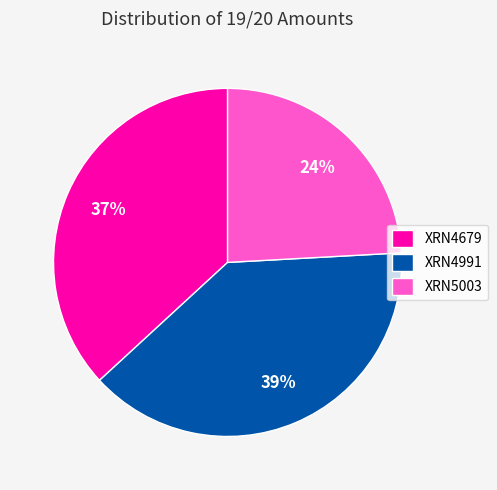

Is the sum of XRN4679 and XRN5003 greater than half?

Yes